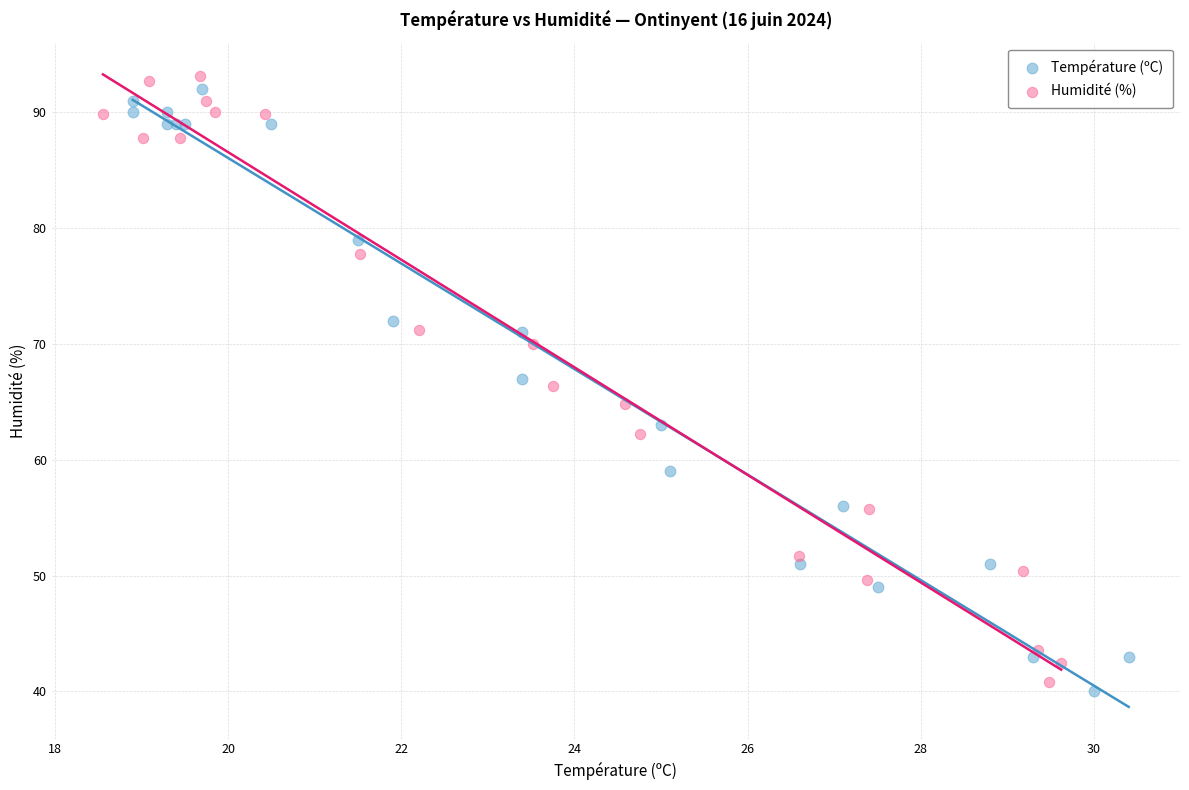

What are all the series names shown in the legend?

Température (ºC), Humidité (%)